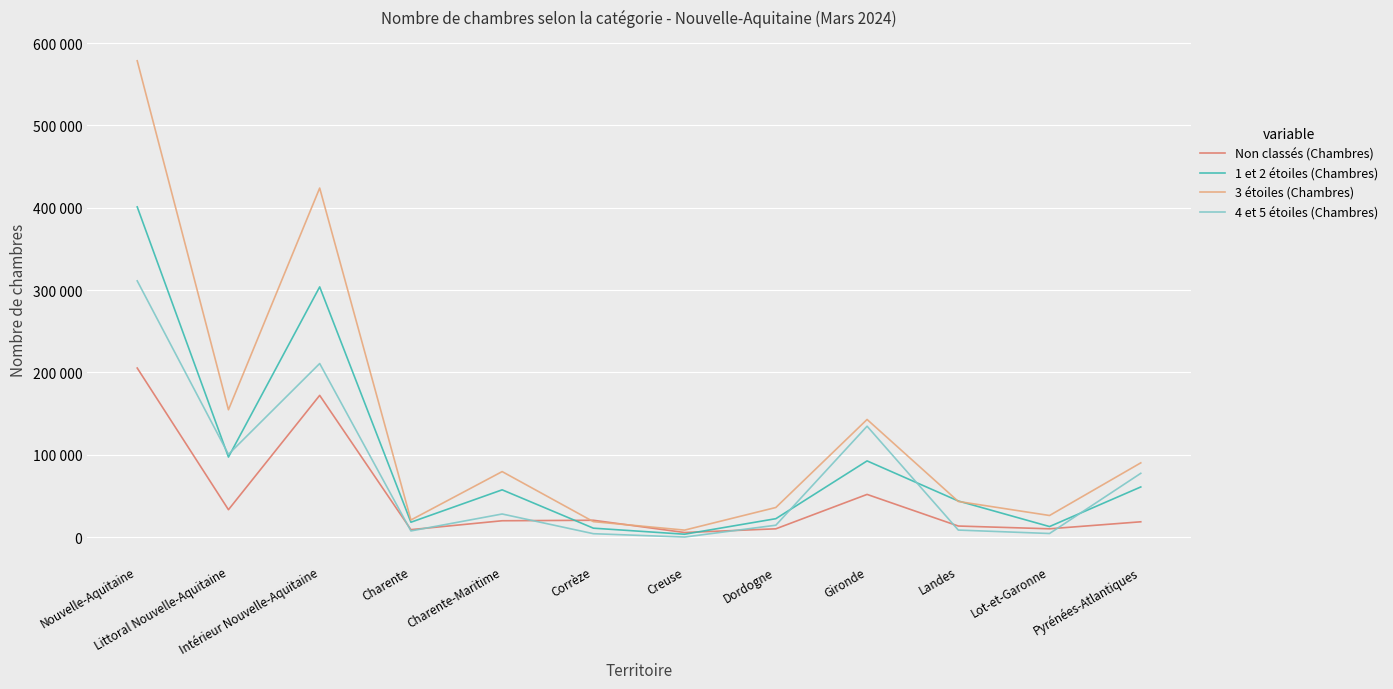

The value of Non classés (Chambres) at Littoral Nouvelle-Aquitaine is 33210. True or false?

True